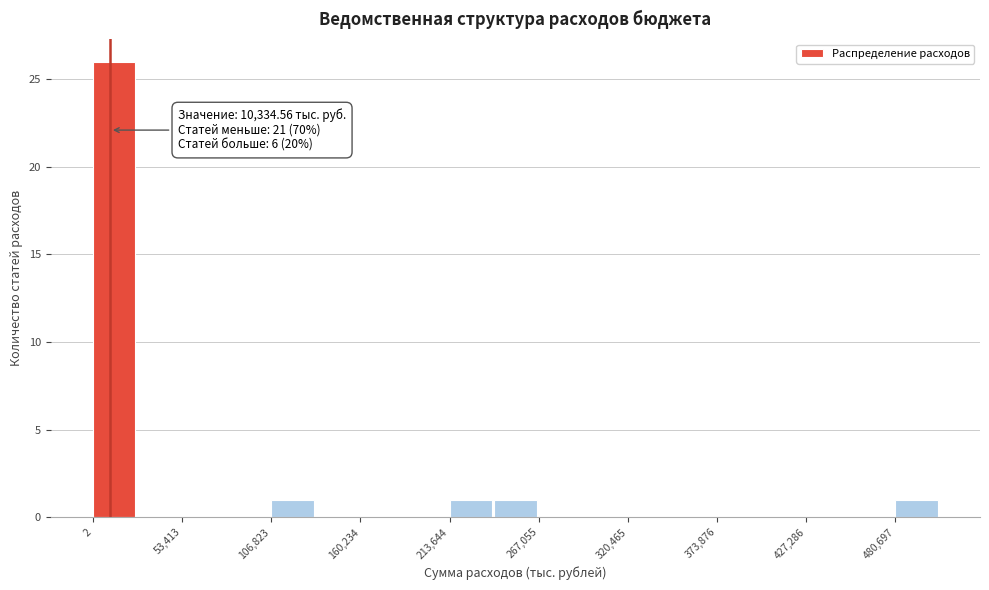

Around what value on the x-axis is the tallest bar? Give the approximate position of its centre, as read against the axis.

10000